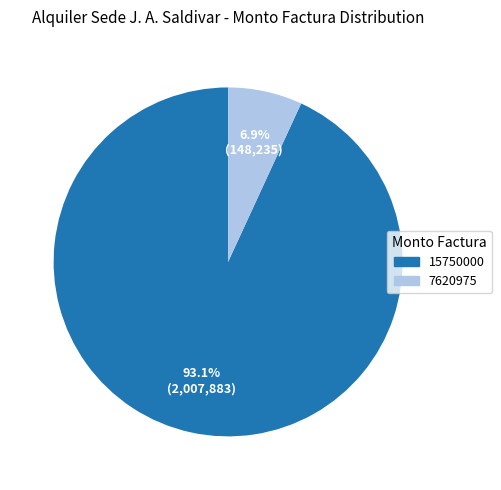

Does any single category account for the majority?

Yes